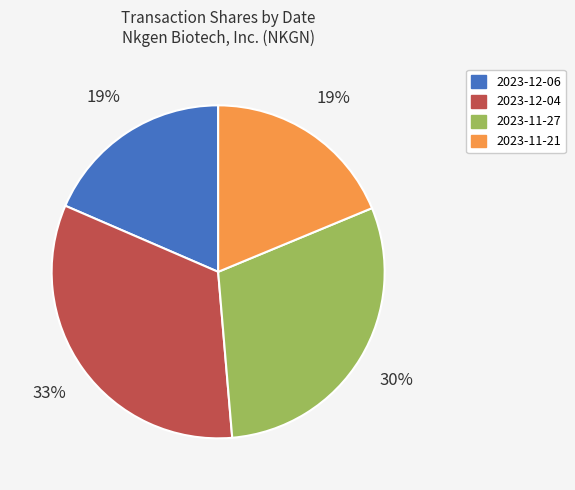

To the nearest percent, what is the difference between the largest and smallest slice percentages?

14%